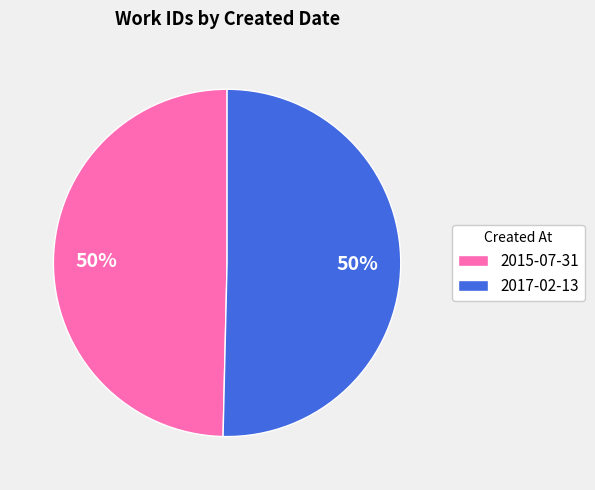

True or false: 2017-02-13 accounts for 43% of the total.

False